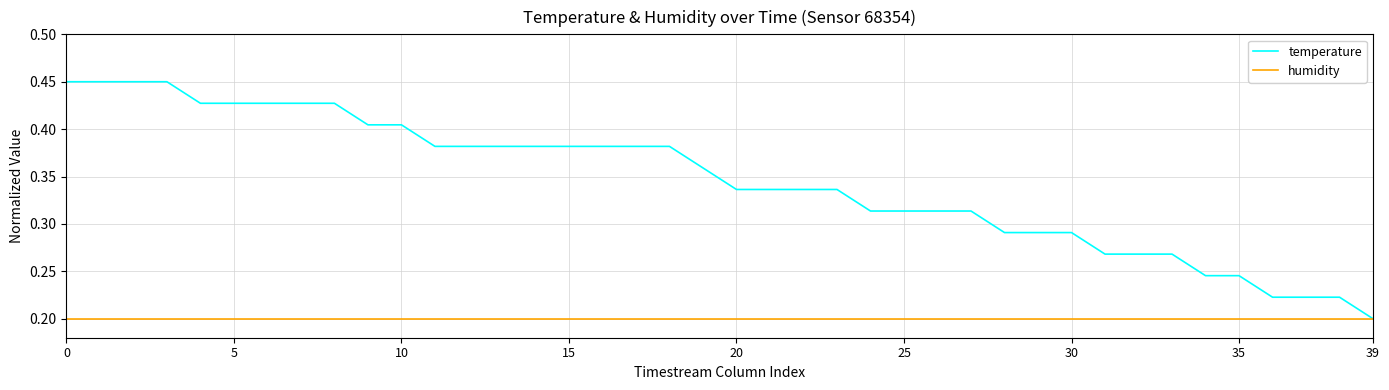

Count the number of data series in this chart.

2